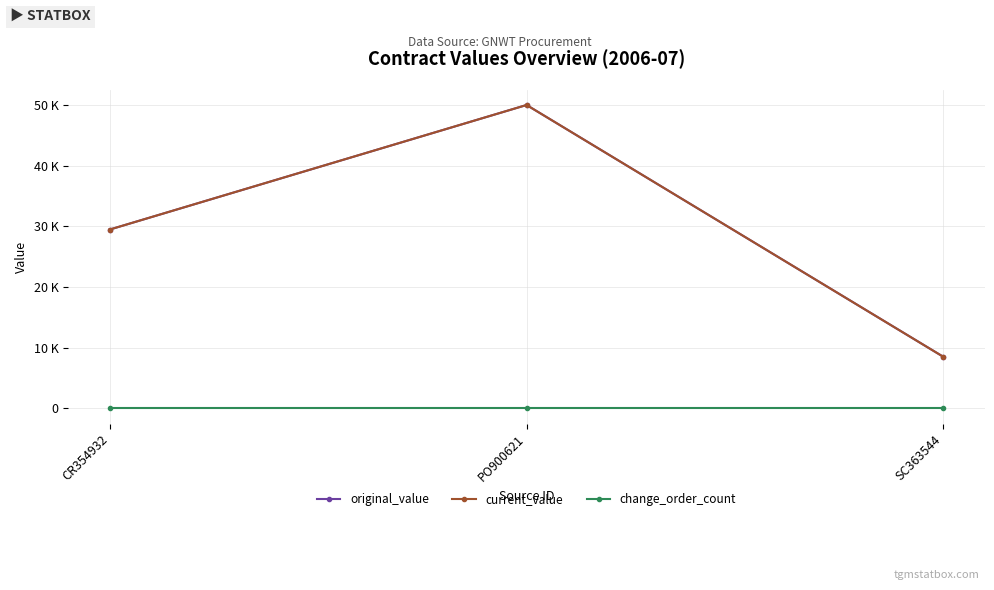

Does the chart have visible grid lines?

Yes